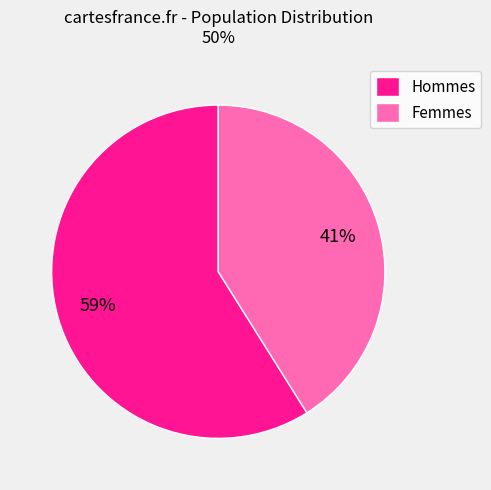

What is the majority slice?

Hommes